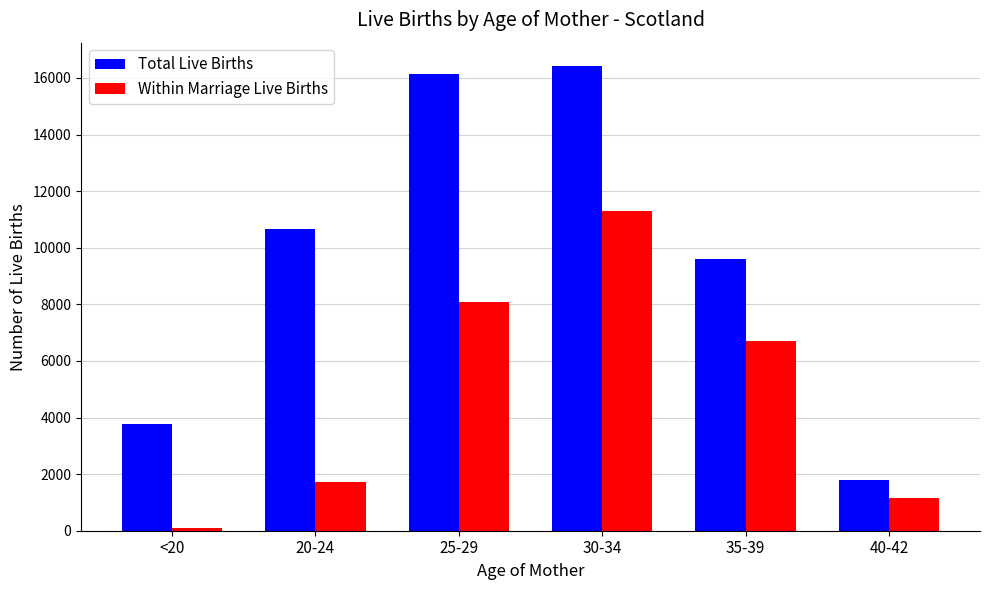

What is the sum of the Total Live Births values at 25-29 and 40-42?

17944